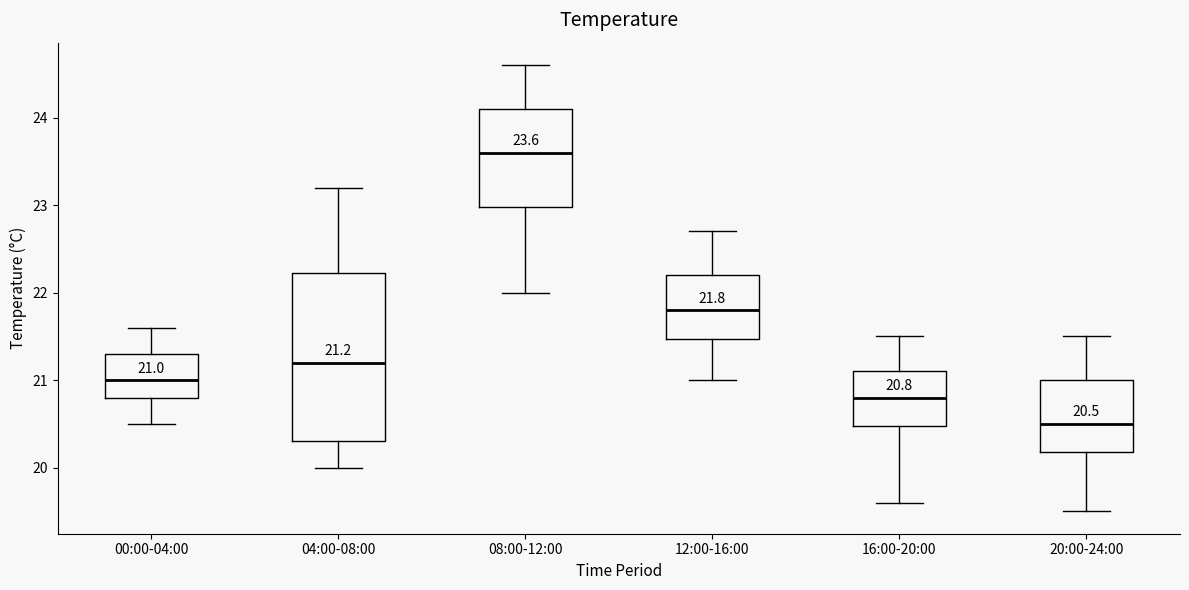

Which box is the tallest, from its lower edge to its upper edge?

04:00-08:00